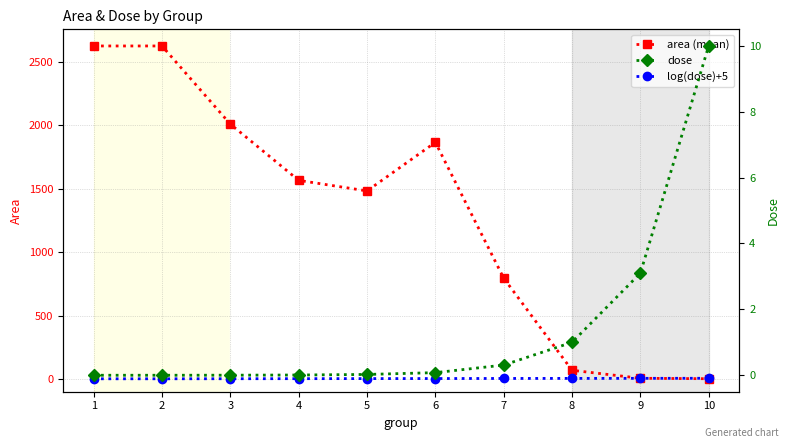

At which category is the sum across all series the highest?

1